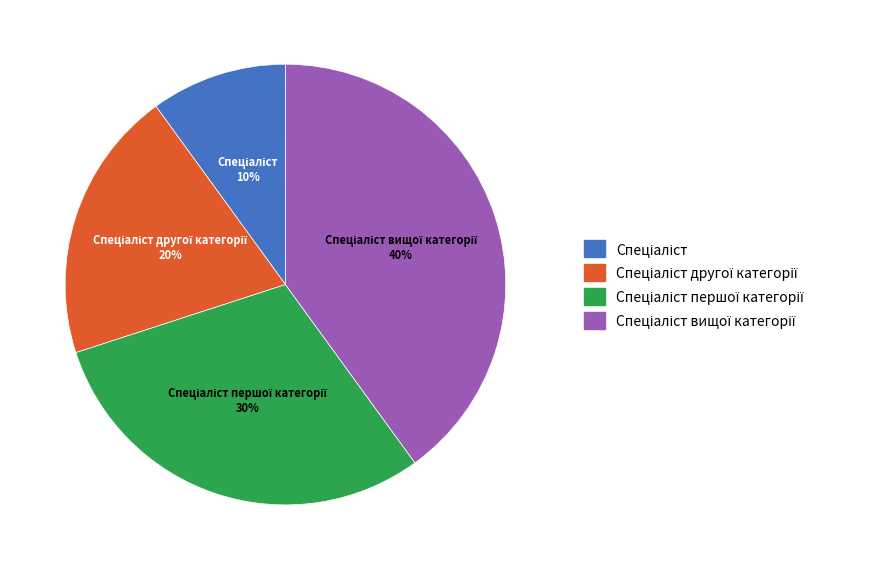

To the nearest percent, what is the difference between the largest and smallest slice percentages?

30%